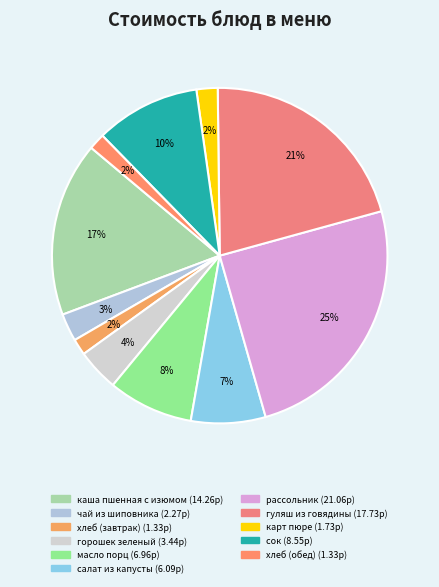

To the nearest percent, what is the difference between the горошек зеленый and хлеб (завтрак) slice percentages?

2%